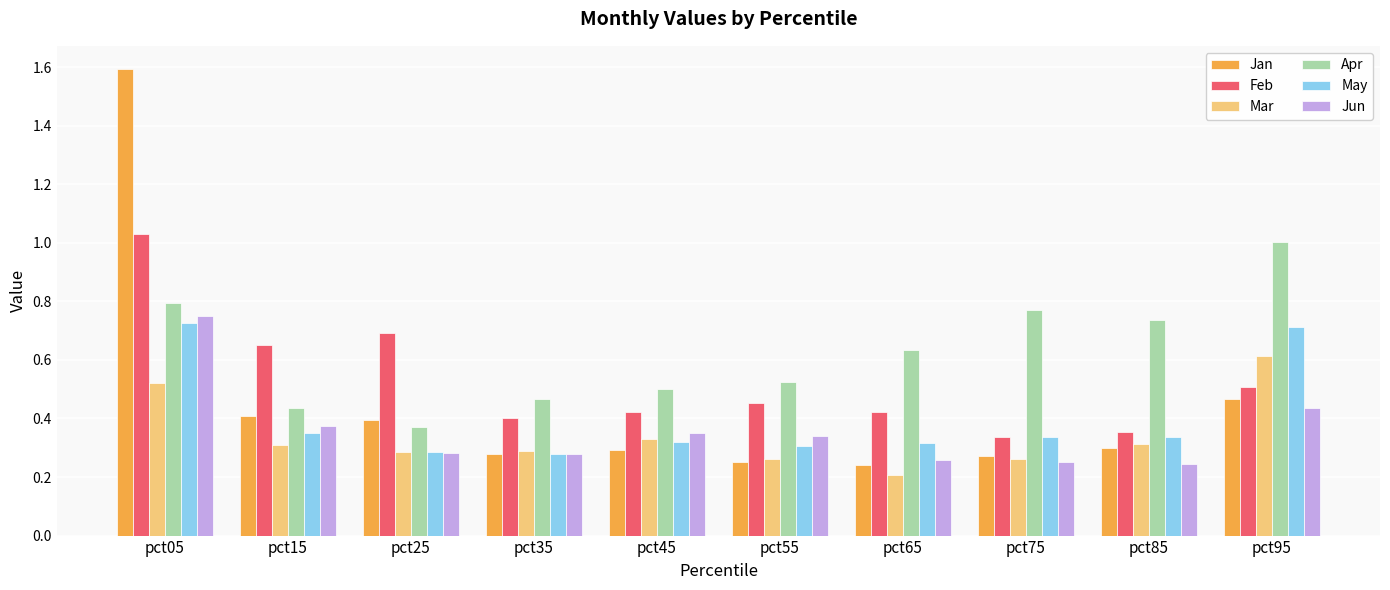

What is the sum of all Feb values?

5.3